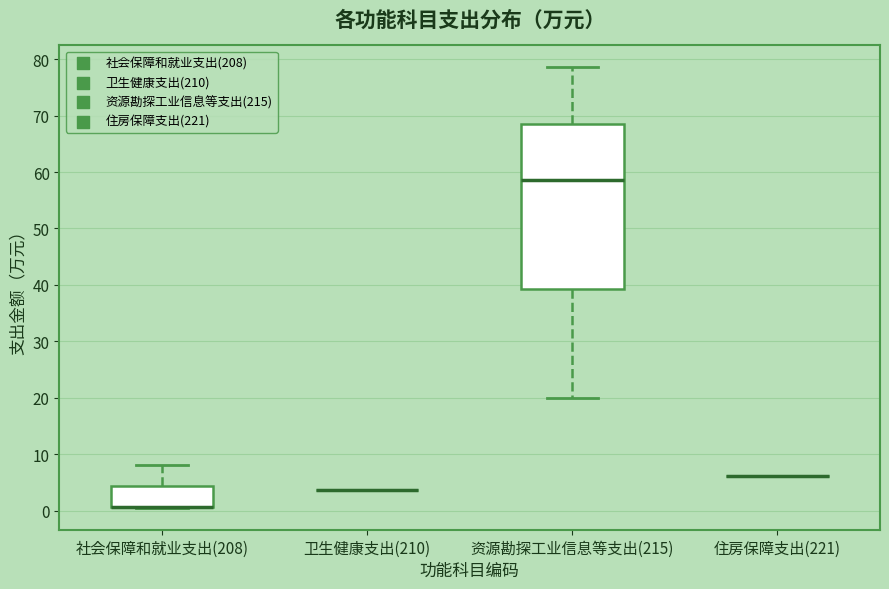

Which box is the tallest, from its lower edge to its upper edge?

资源勘探工业信息等支出(215)